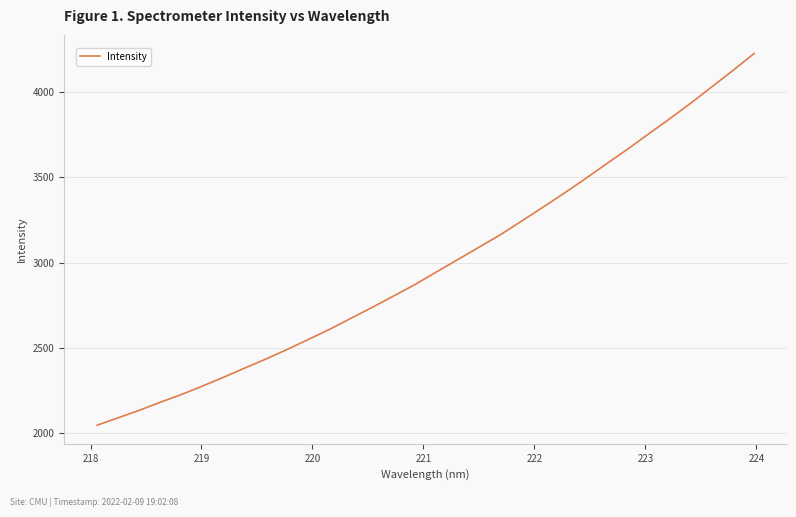

What is the greatest value displayed?

4227.1